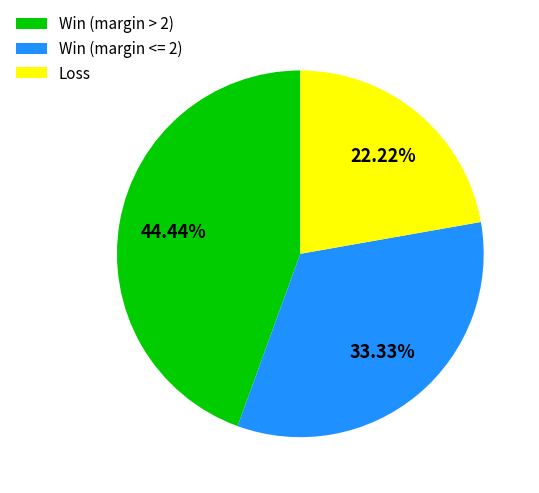

Which slice is the smallest?

Loss